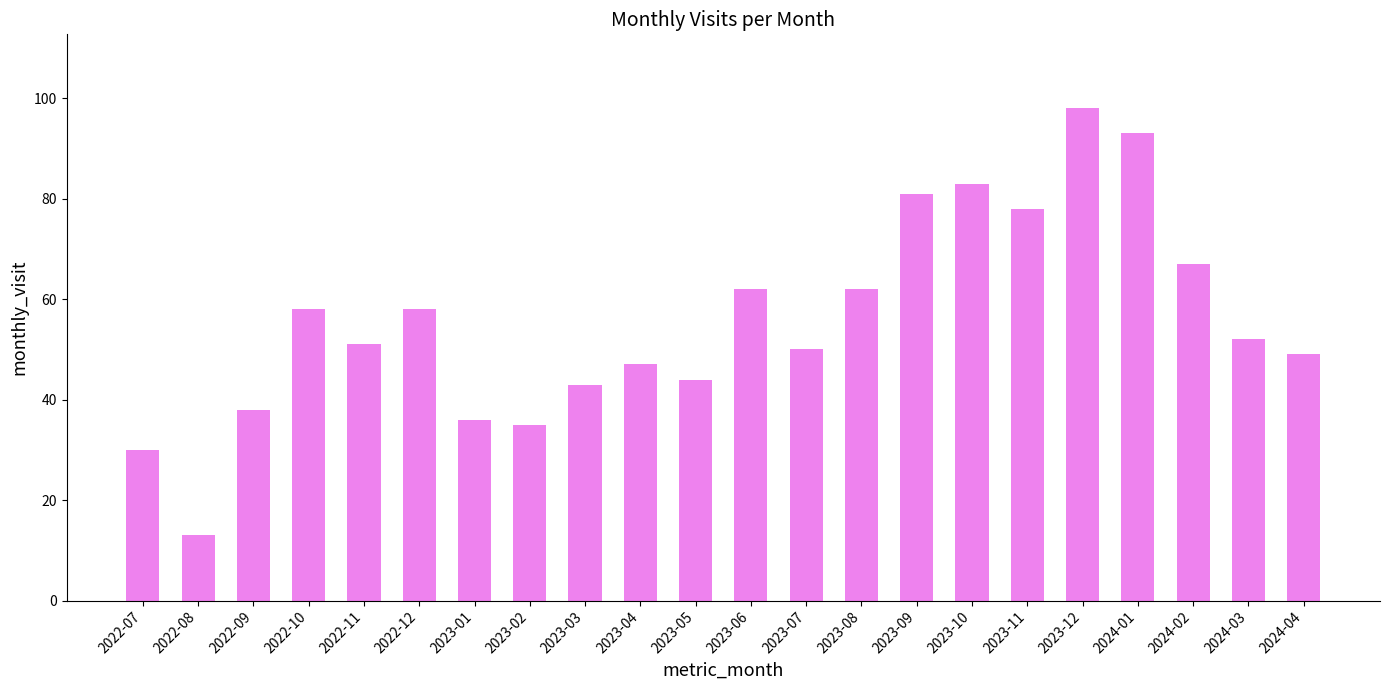

What is the value of the 3rd bar from the left?

38